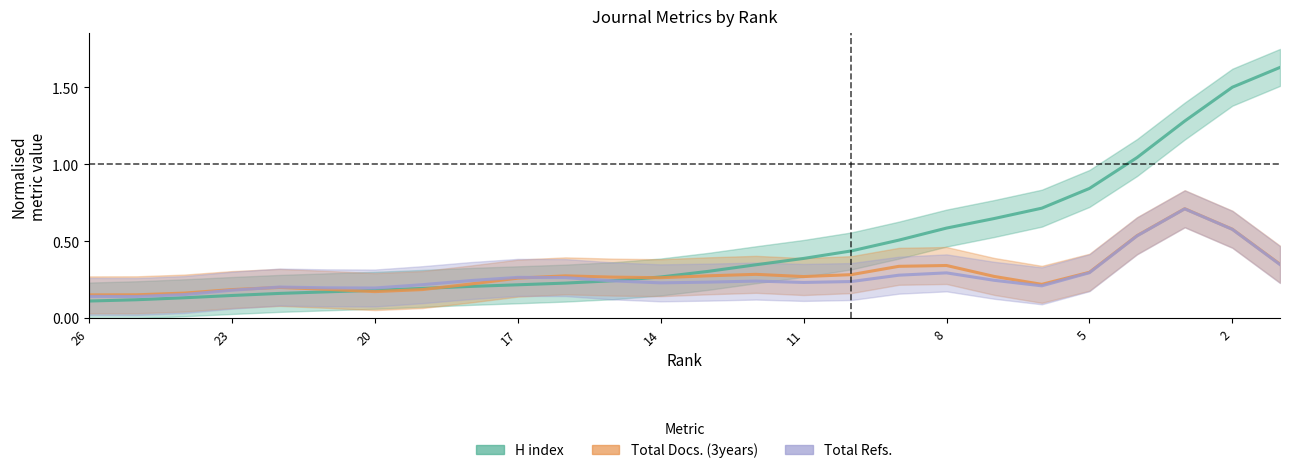

What are all the series names shown in the legend?

H index, Total Docs. (3years), Total Refs.